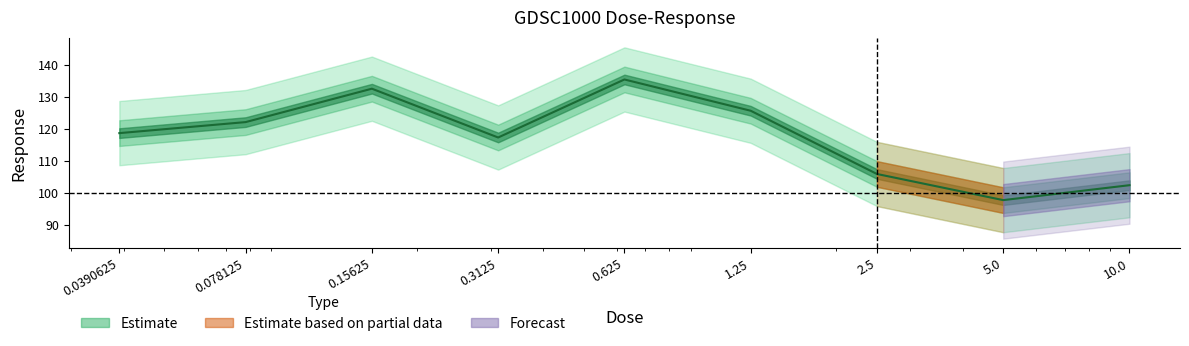

At which label is the value closest to 116?

0.3125